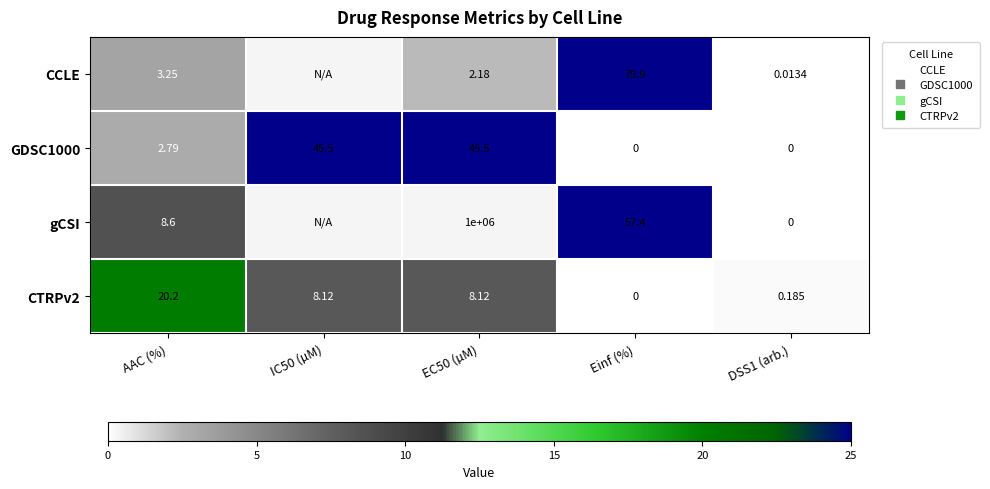

How many data points in CTRPv2 are above 8?

3